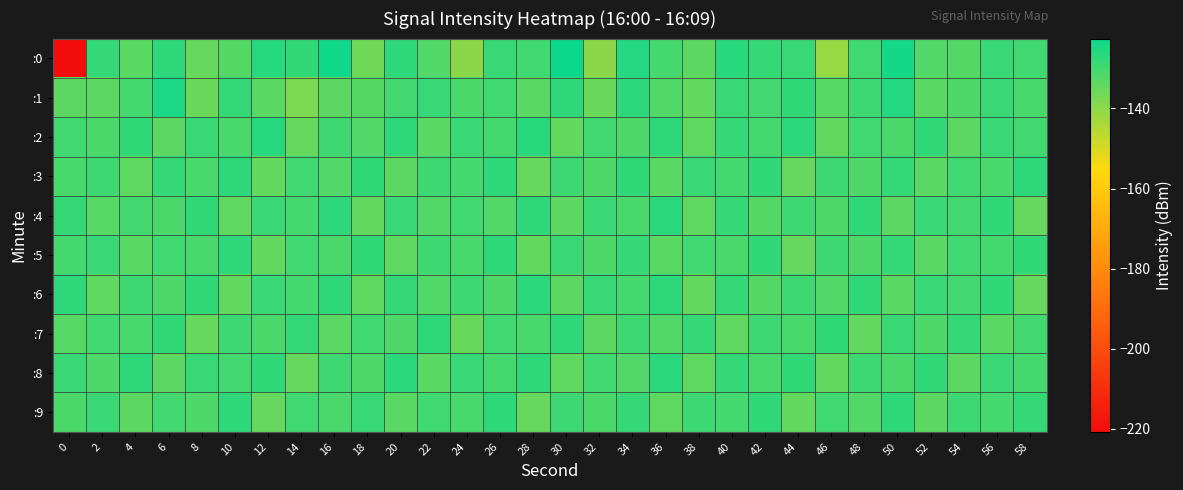

Reading left to right, what are all the values shown in this chart?

:0: 0=-220.7	2=-128.0	4=-133.0	6=-127.3	8=-134.7	10=-132.4	12=-126.2	14=-127.8	16=-123.1	18=-136.2	20=-127.3	22=-132.1	24=-139.5	26=-128.4	28=-129.9	30=-122.6	32=-139.7	34=-126.0	36=-130.3	38=-133.6	40=-126.5	42=-128.0	44=-128.4	46=-141.6	48=-129.5	50=-124.0	52=-132.1	54=-132.2	56=-128.3	58=-129.6
:1: 0=-133.4	2=-133.5	4=-130.5	6=-124.7	8=-135.5	10=-128.0	12=-133.2	14=-137.7	16=-133.7	18=-132.3	20=-130.0	22=-128.5	24=-131.2	26=-129.8	28=-133.1	30=-127.4	32=-135.6	34=-126.8	36=-131.9	38=-134.2	40=-128.7	42=-130.1	44=-127.6	46=-132.8	48=-129.3	50=-125.7	52=-133.0	54=-131.5	56=-128.9	58=-130.7
:2: 0=-129.5	2=-131.2	4=-127.8	6=-133.4	8=-128.6	10=-130.9	12=-126.3	14=-134.7	16=-129.1	18=-131.8	20=-127.5	22=-133.2	24=-128.9	26=-130.4	28=-126.7	30=-134.1	32=-129.8	34=-131.5	36=-127.2	38=-133.8	40=-128.3	42=-130.6	44=-126.9	46=-134.4	48=-129.6	50=-131.1	52=-127.9	54=-133.5	56=-128.7	58=-130.2
:3: 0=-131.0	2=-129.3	4=-133.7	6=-128.1	8=-130.8	10=-127.5	12=-134.2	14=-129.6	16=-131.9	18=-127.8	20=-133.4	22=-129.1	24=-130.6	26=-127.2	28=-134.8	30=-129.4	32=-131.7	34=-127.9	36=-133.1	38=-128.5	40=-130.3	42=-127.7	44=-134.5	46=-129.2	48=-131.6	50=-128.0	52=-133.3	54=-129.7	56=-130.9	58=-127.4
:4: 0=-128.2	2=-132.6	4=-129.9	6=-131.3	8=-127.6	10=-133.9	12=-128.7	14=-130.5	16=-127.1	18=-134.3	20=-128.4	22=-132.0	24=-129.5	26=-131.8	28=-127.3	30=-133.6	32=-128.8	34=-130.7	36=-127.0	38=-134.0	40=-128.1	42=-132.3	44=-129.2	46=-131.6	48=-127.8	50=-133.5	52=-128.5	54=-130.2	56=-127.7	58=-134.6
:5: 0=-130.4	2=-128.6	4=-133.1	6=-129.7	8=-131.0	10=-127.3	12=-134.4	14=-129.8	16=-131.2	18=-127.9	20=-133.7	22=-129.3	24=-130.8	26=-127.5	28=-134.1	30=-129.0	32=-131.6	34=-128.2	36=-133.3	38=-129.5	40=-130.9	42=-127.6	44=-134.7	46=-129.1	48=-131.4	50=-128.0	52=-133.0	54=-129.6	56=-130.5	58=-127.8
:6: 0=-127.4	2=-133.8	4=-129.1	6=-131.5	8=-127.9	10=-134.2	12=-128.6	14=-130.3	16=-127.2	18=-133.9	20=-128.3	22=-132.1	24=-129.4	26=-131.7	28=-127.1	30=-133.5	32=-128.7	34=-130.6	36=-127.5	38=-134.3	40=-128.0	42=-132.4	44=-129.3	46=-131.8	48=-127.6	50=-133.2	52=-128.4	54=-130.1	56=-127.8	58=-134.5
:7: 0=-132.8	2=-129.5	4=-130.9	6=-127.7	8=-134.6	10=-129.2	12=-131.3	14=-128.1	16=-133.0	18=-129.8	20=-131.7	22=-127.4	24=-134.9	26=-129.6	28=-130.7	30=-127.2	32=-133.4	34=-129.1	36=-131.8	38=-128.3	40=-133.7	42=-129.4	44=-130.8	46=-127.6	48=-134.3	50=-129.0	52=-131.5	54=-128.2	56=-133.2	58=-129.9
:8: 0=-128.9	2=-131.4	4=-127.3	6=-133.6	8=-128.5	10=-130.2	12=-127.8	14=-134.7	16=-129.3	18=-131.6	20=-127.0	22=-133.3	24=-128.7	26=-130.5	28=-127.4	30=-134.0	32=-129.6	34=-131.9	36=-127.1	38=-133.8	40=-128.2	42=-130.8	44=-127.6	46=-134.4	48=-129.4	50=-131.1	52=-127.9	54=-133.5	56=-128.8	58=-130.3
:9: 0=-131.2	2=-128.8	4=-133.5	6=-129.9	8=-131.6	10=-127.5	12=-134.8	14=-129.7	16=-131.0	18=-128.4	20=-133.2	22=-129.6	24=-130.7	26=-127.2	28=-134.5	30=-129.1	32=-131.3	34=-128.0	36=-133.8	38=-129.3	40=-130.6	42=-127.9	44=-134.1	46=-129.5	48=-131.8	50=-127.4	52=-133.6	54=-129.2	56=-130.4	58=-128.1